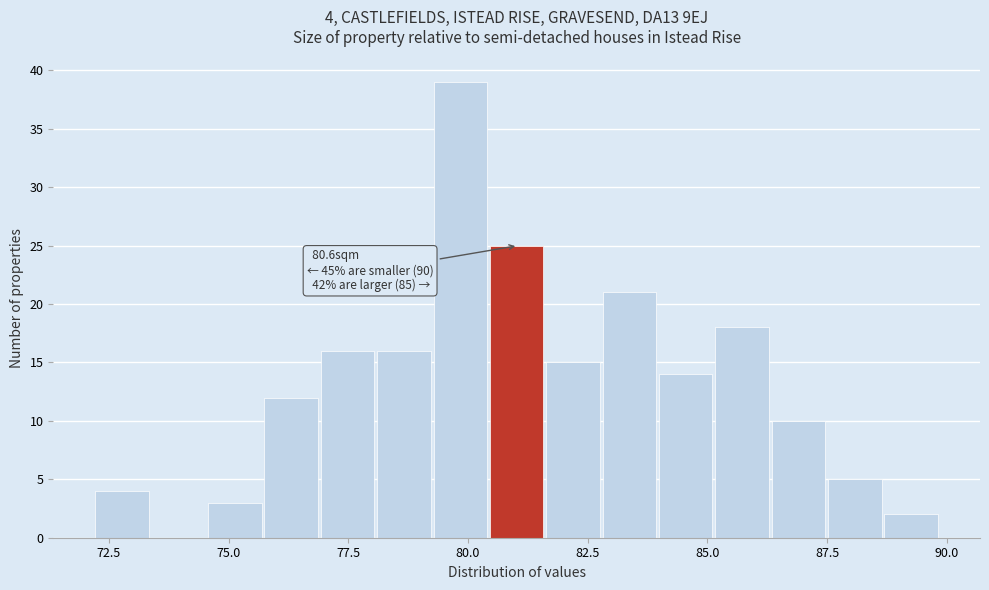

Around what value on the x-axis is the tallest bar? Give the approximate position of its centre, as read against the axis.

80.0